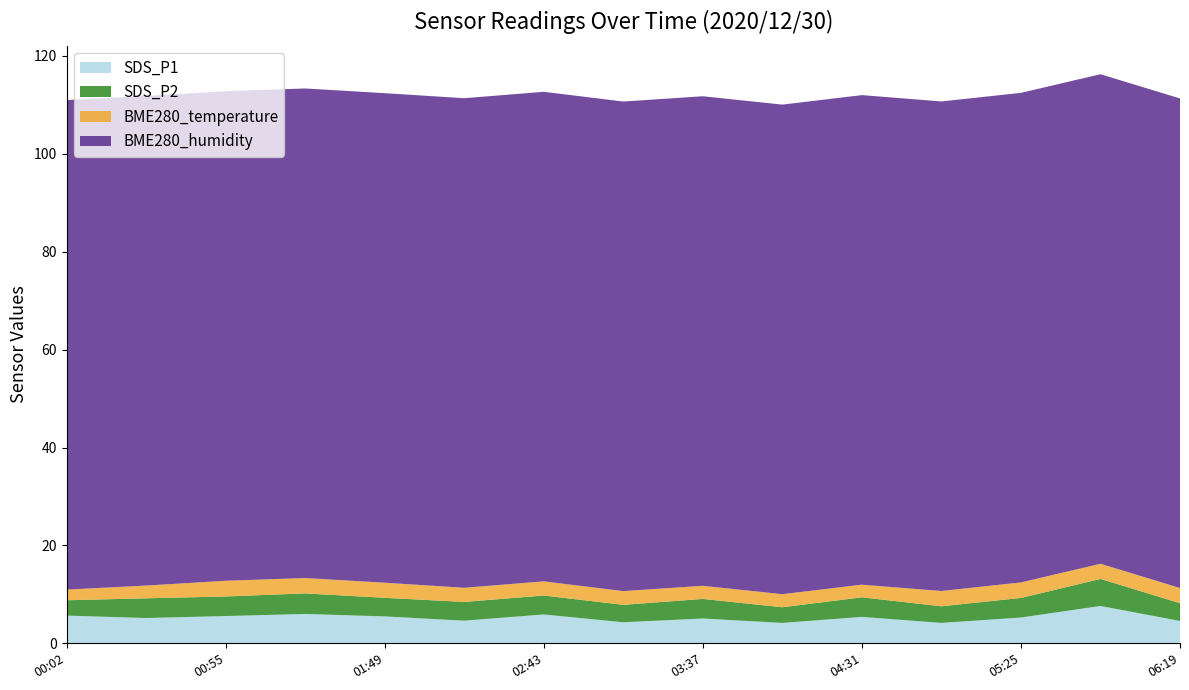

Reading left to right, extract all data points from this chart.

SDS_P1: 5.7	5.2	5.6	6.0	5.5	4.6	5.9	4.3	5.1	4.2	5.4	4.2	5.3	7.6	4.6
SDS_P2: 3.1	4.0	4.0	4.2	3.8	3.8	3.9	3.6	4.0	3.2	4.0	3.4	4.0	5.5	3.6
BME280_temperature: 2.2	2.6	3.2	3.1	3.1	2.9	2.9	2.8	2.7	2.7	2.6	3.1	3.2	3.1	3.1
BME280_humidity: 100.0	100.0	100.0	100.0	100.0	100.0	100.0	100.0	100.0	100.0	100.0	100.0	100.0	100.0	100.0